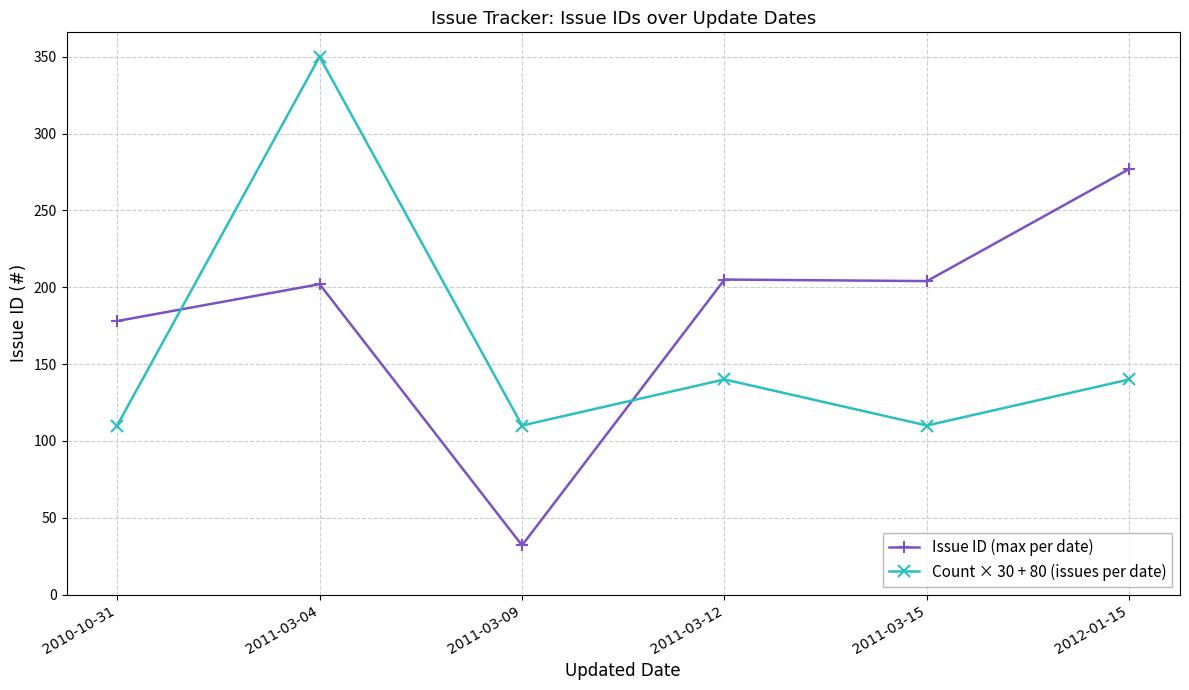

How many series are shown in this chart?

2